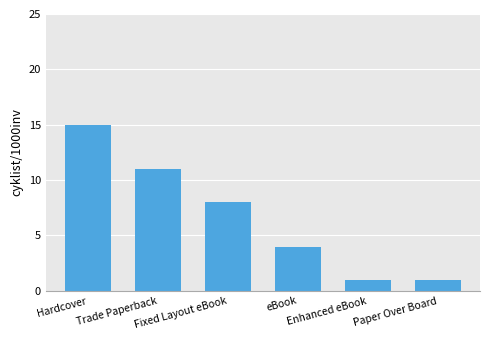

What is the value of the 5th bar from the left?

1